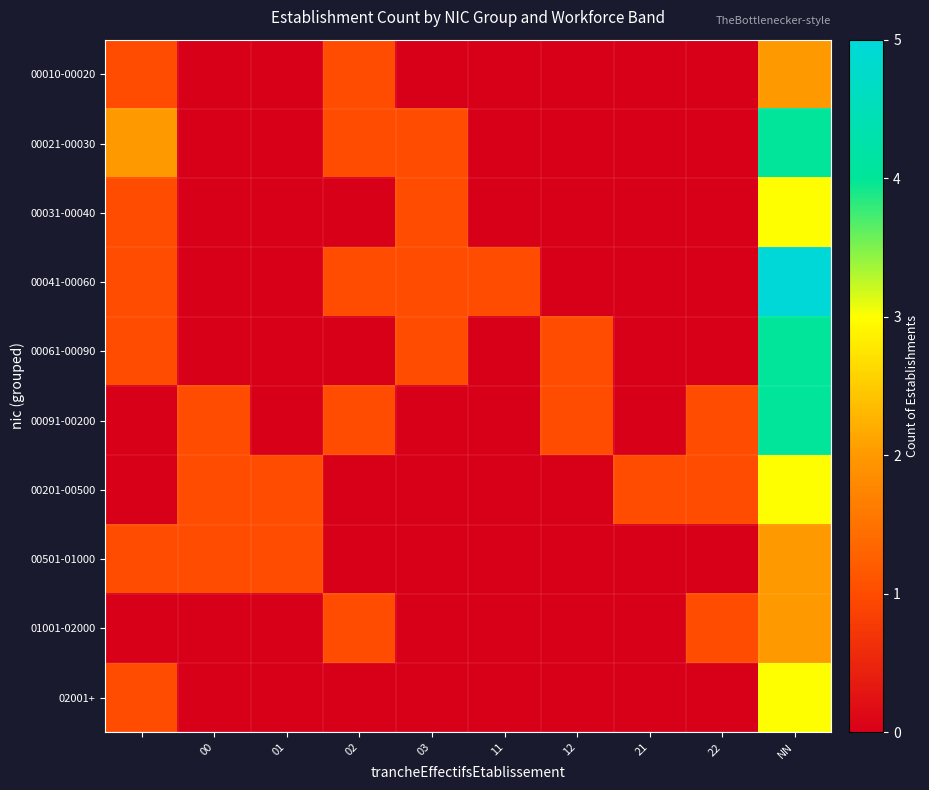

How many series are shown in this chart?

10